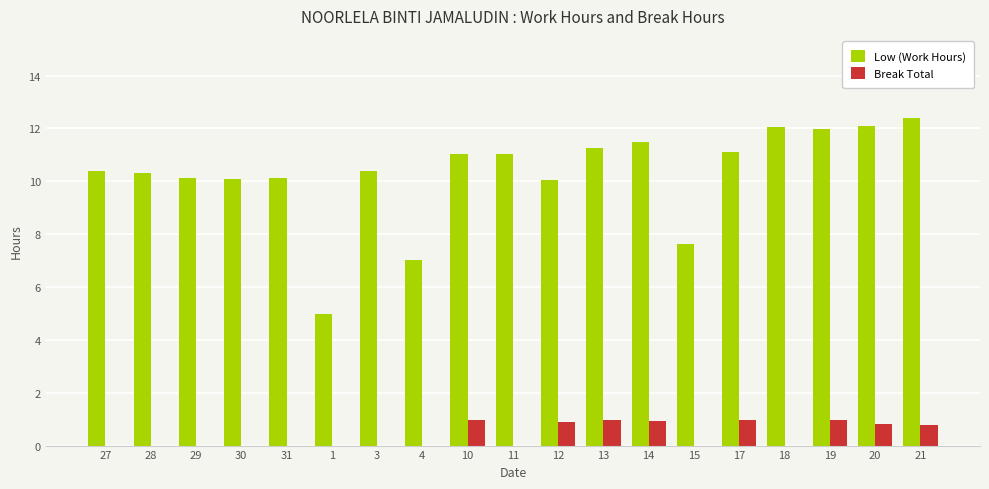

The value of Low (Work Hours) at 20 is 16.6. True or false?

False